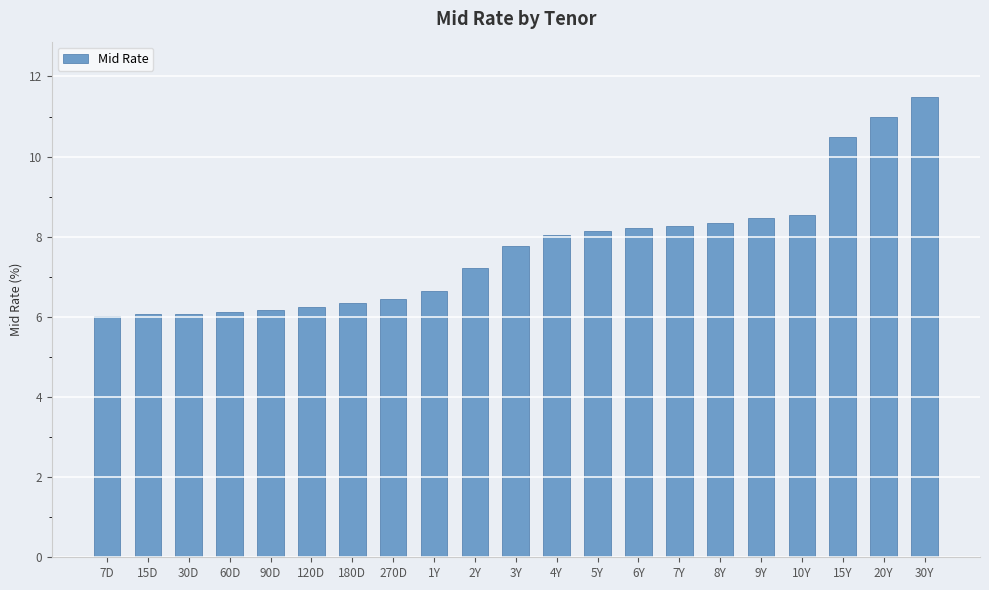

What is the sum of all values?

162.1